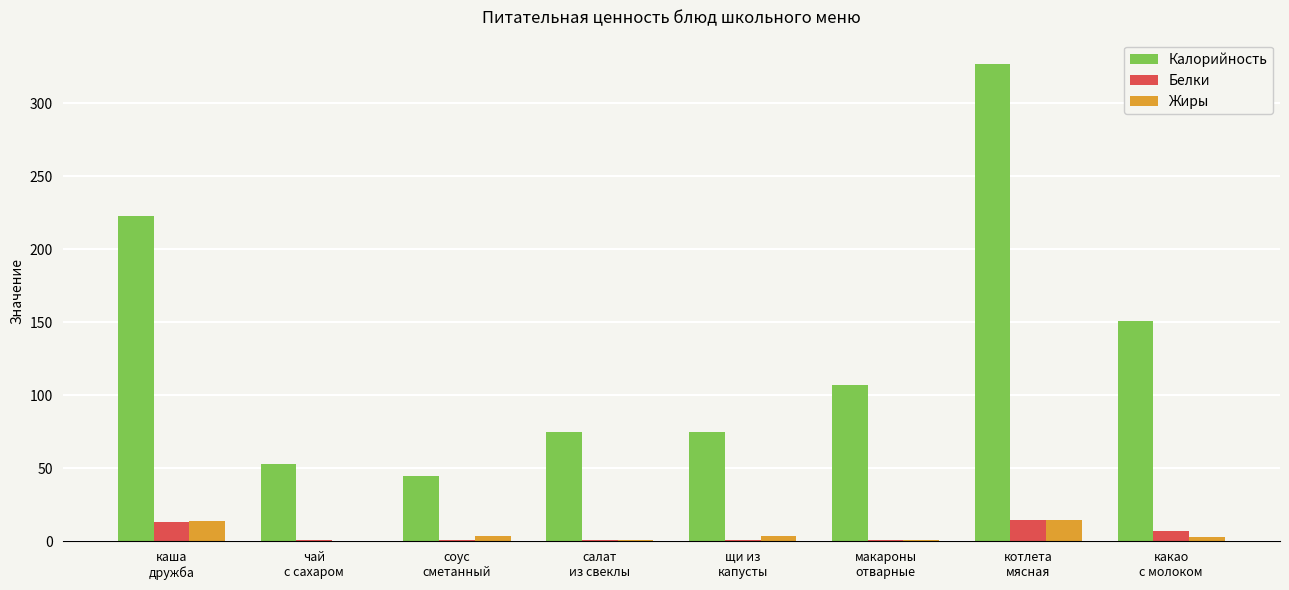

What is the greatest value displayed?

327.0